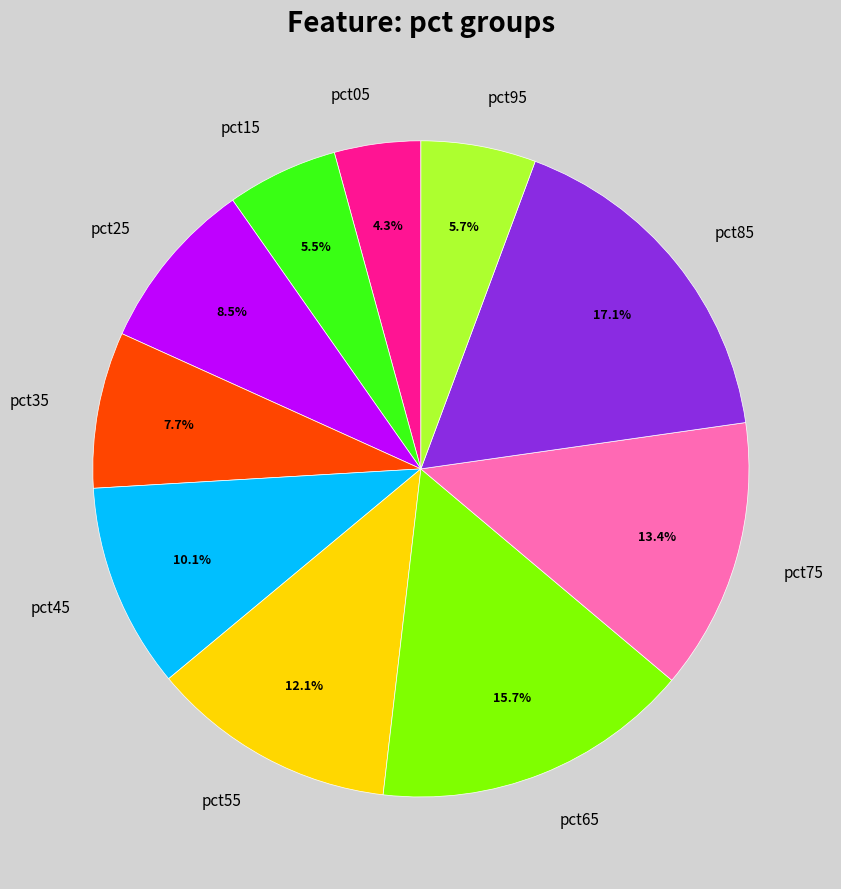

To the nearest percent, what is the difference between the largest and smallest slice percentages?

13%